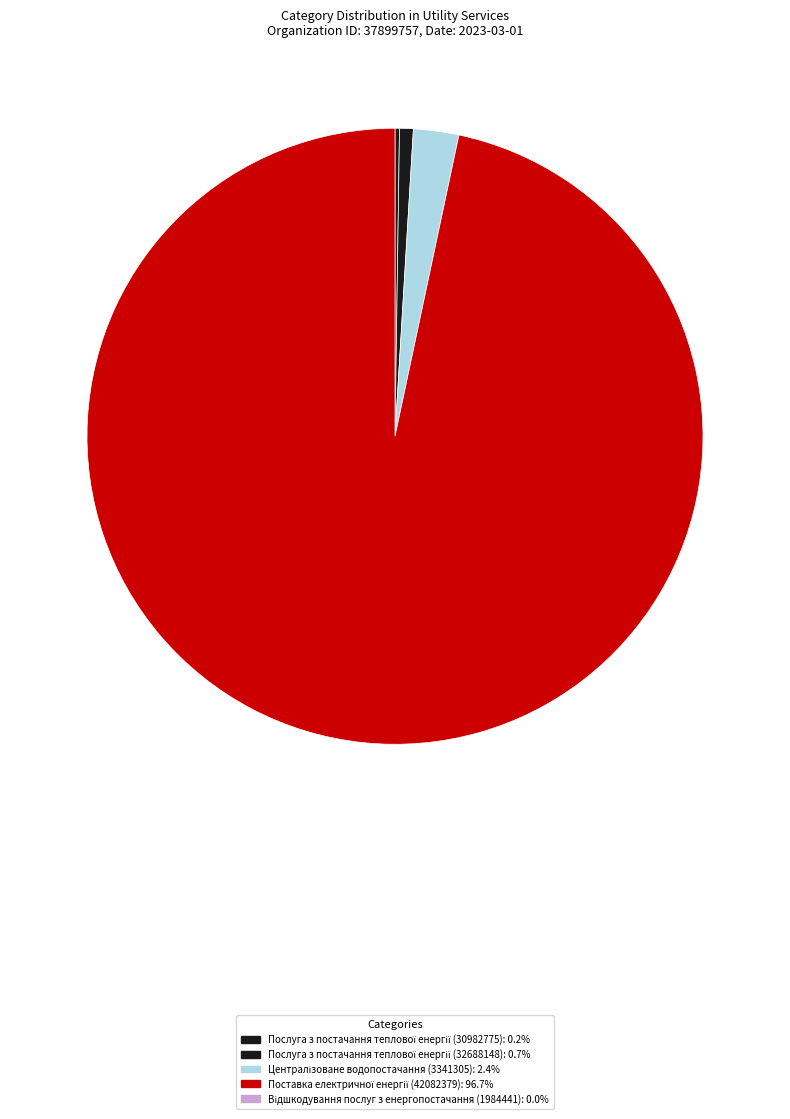

Which category has the smallest portion of the pie?

Відшкодування послуг з енергопостачання (1984441)